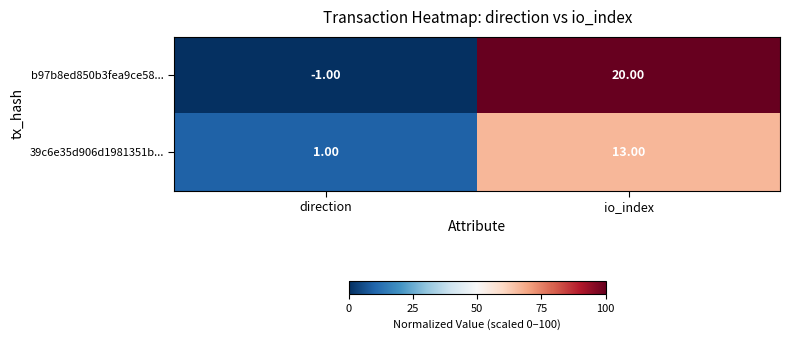

How many data points does each series have?

2